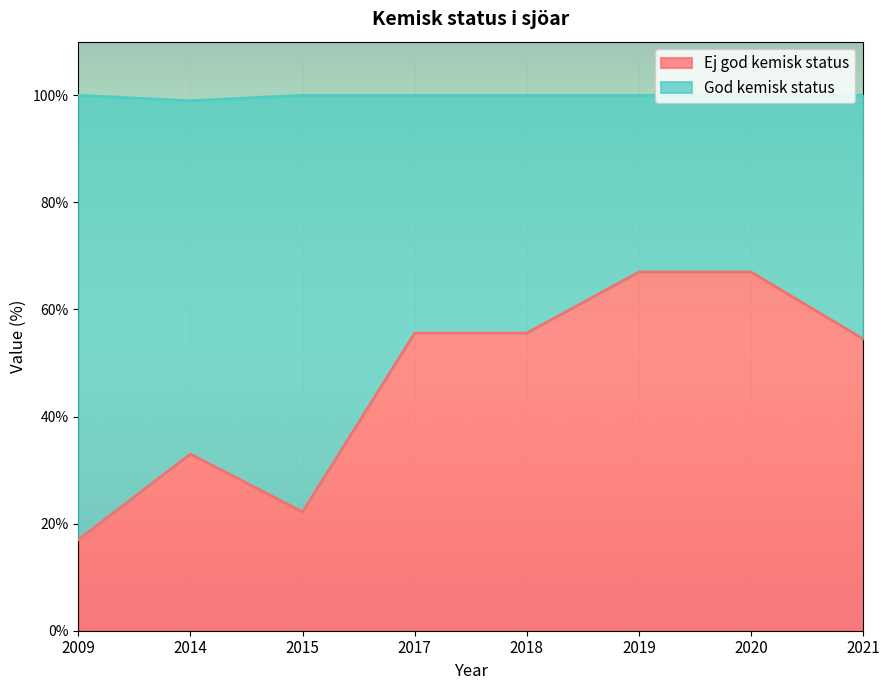

List the labels in order of value, largest first.

2019, 2020, 2017, 2018, 2021, 2014, 2015, 2009